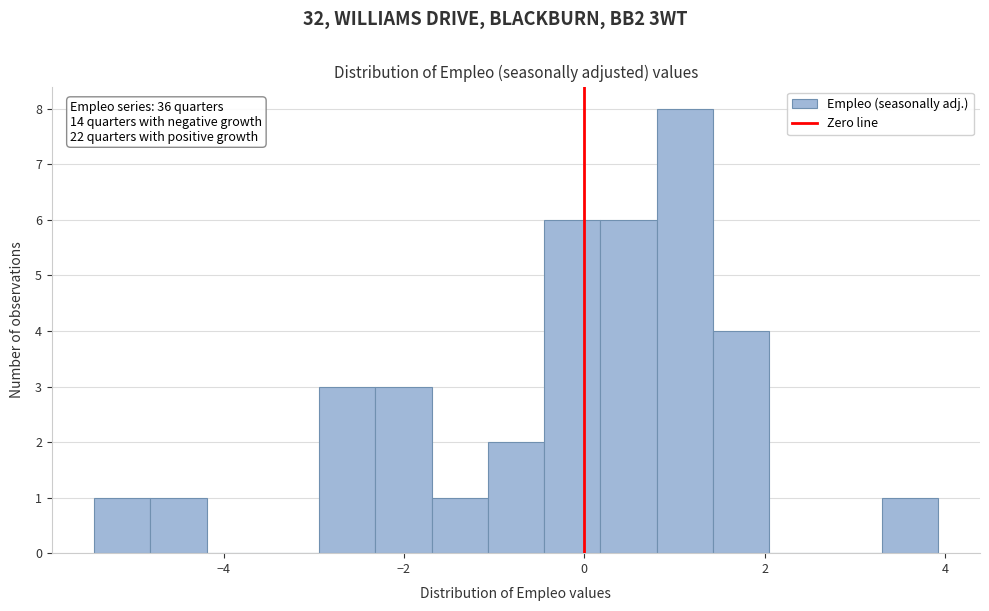

Read against the x-axis, roughly where is the centre of the tallest bar?

1.2